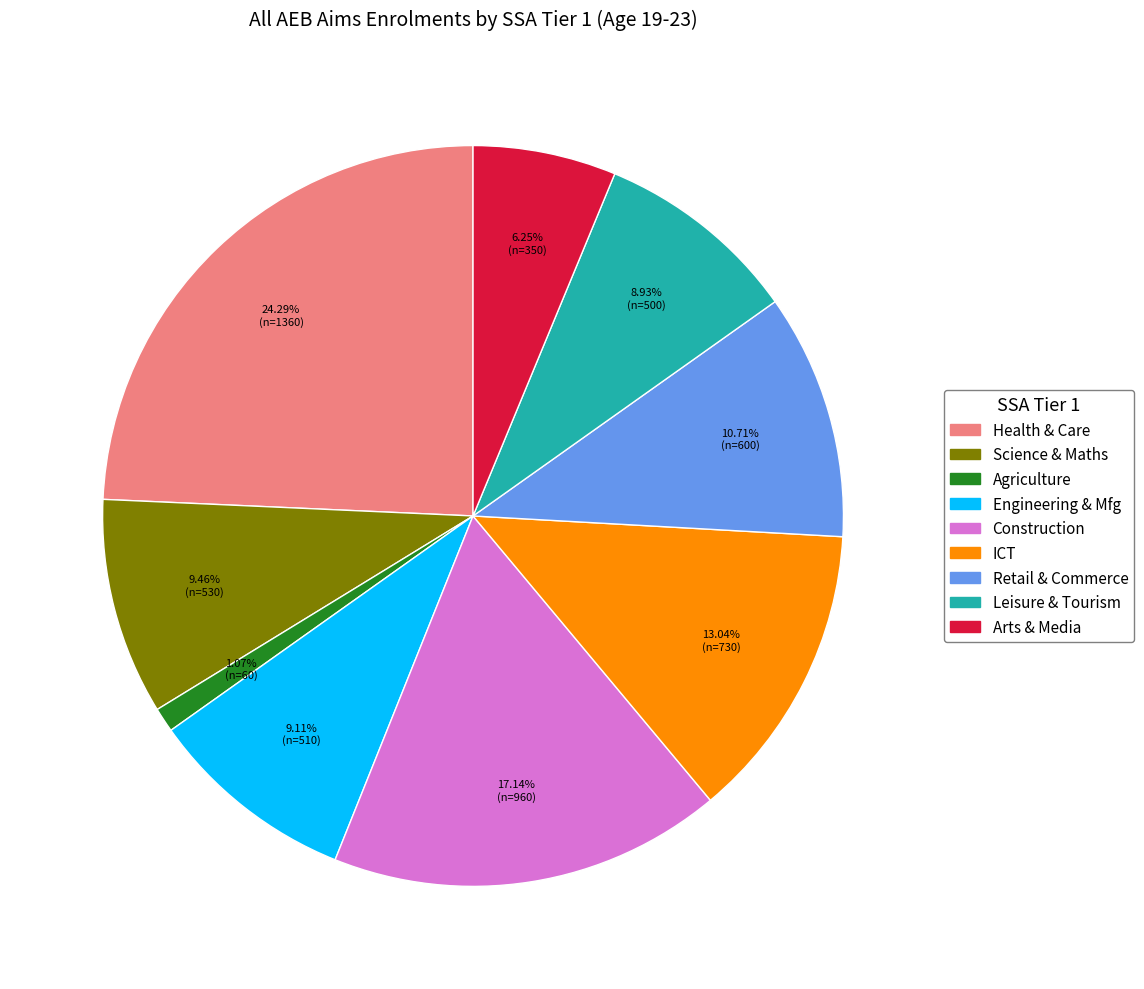

Is there a majority slice in this chart?

No